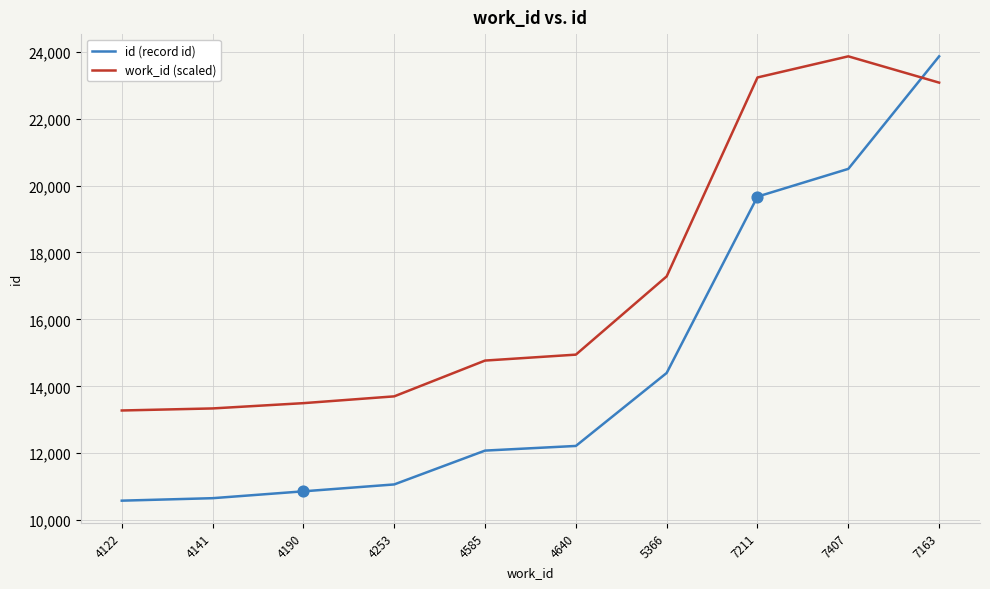

Is the value of id (record id) at 4640 greater than the value of work_id (scaled) at 4585?

No